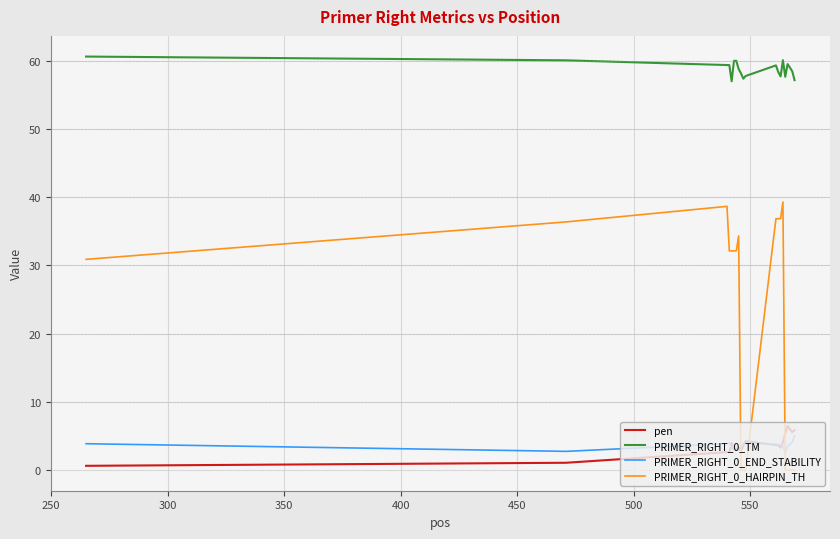

Which series has the largest total across all categories?

PRIMER_RIGHT_0_TM